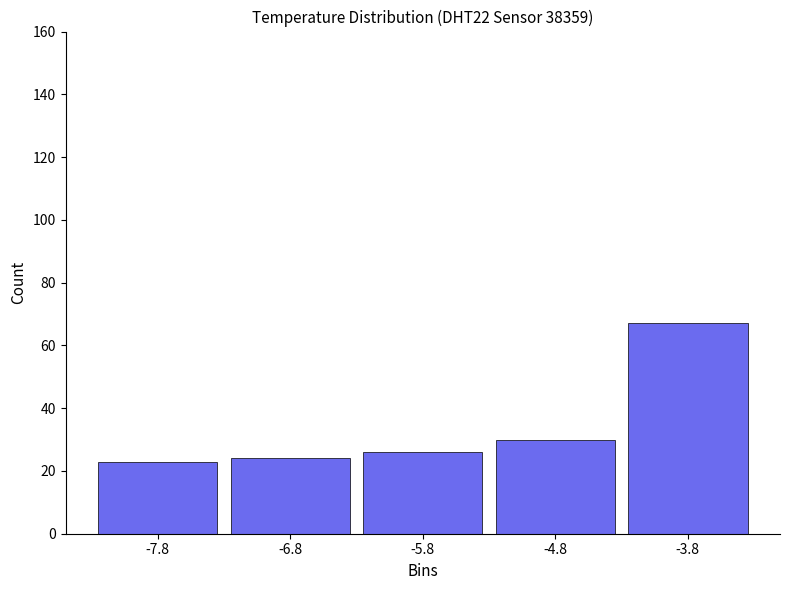

Reading left to right, transcribe this chart: for each bar, give the range it covers on the x-axis and its height. The values are not printed on the chart, so give them approximately, as read against the axis.

-8.3 to -7.3: 24
-7.3 to -6.3: 24
-6.3 to -5.3: 26
-5.3 to -4.3: 30
-4.3 to -3.3: 68